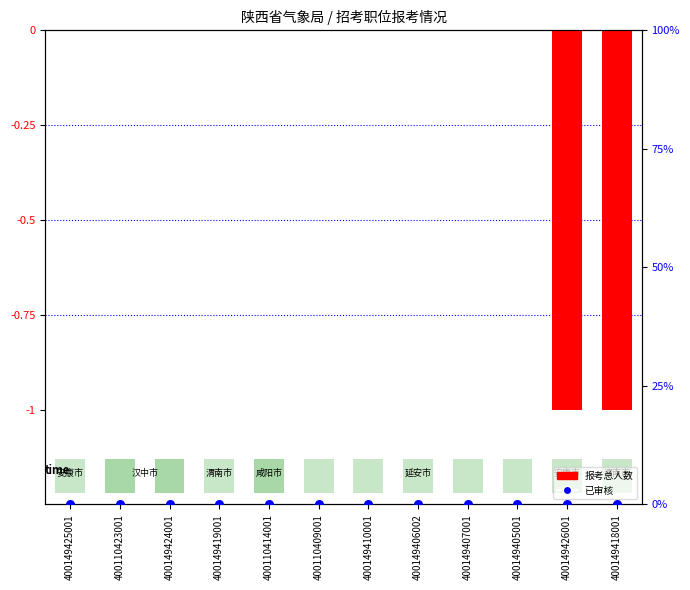

Which series contains the highest Y value?

报考总人数 (normalized)